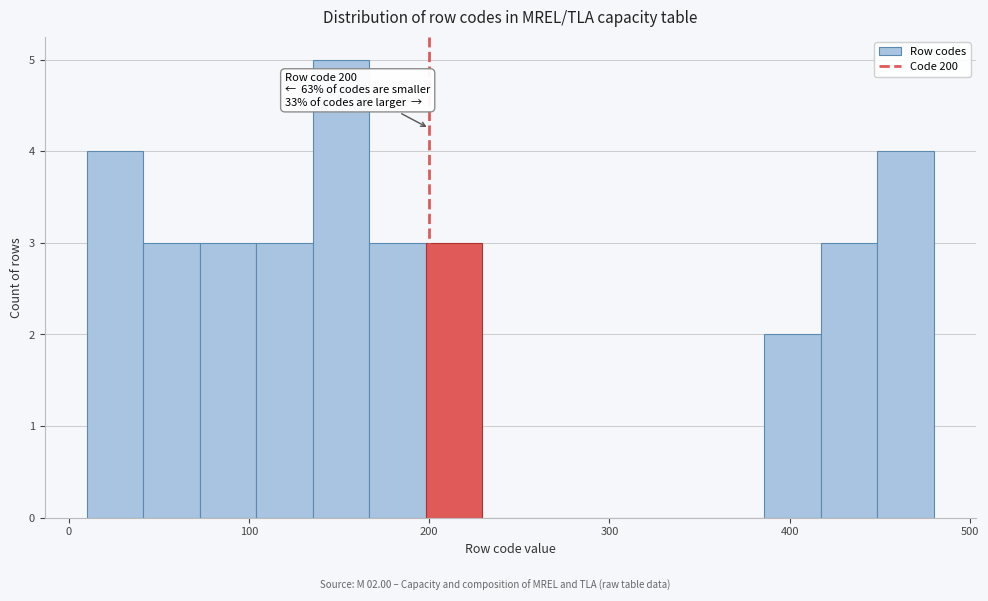

Around what value on the x-axis is the tallest bar? Give the approximate position of its centre, as read against the axis.

150